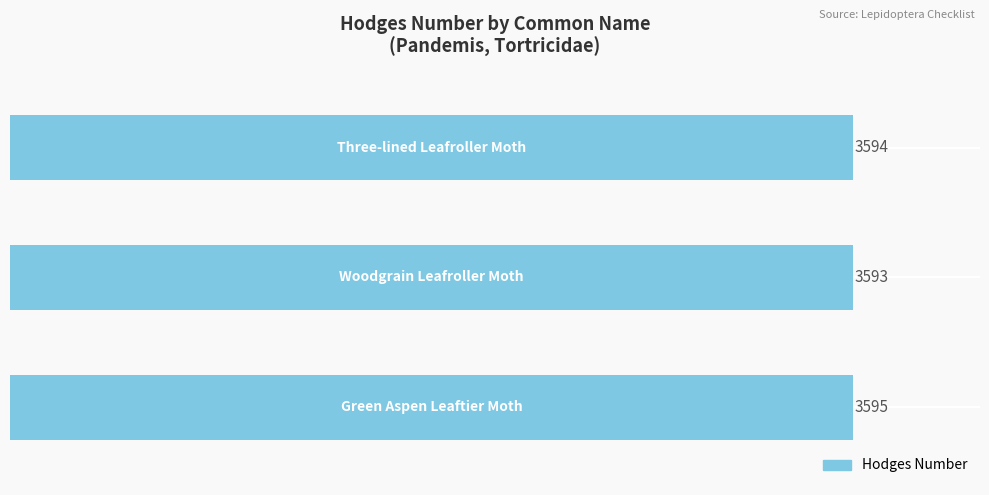

What is the minimum value shown in the chart?

3593